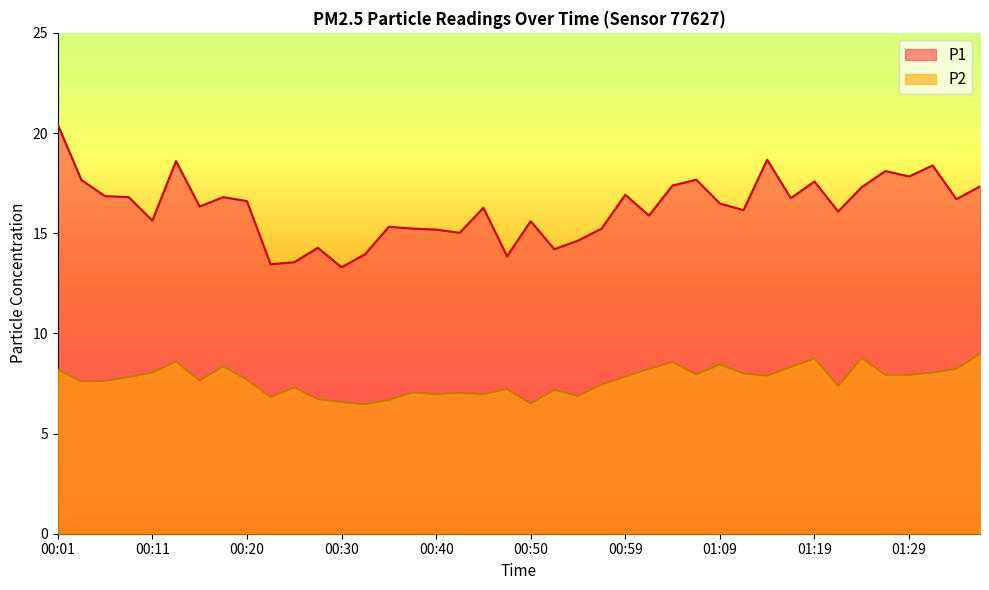

What is the sum of the P1 values at 00:11 and 00:01?

36.1